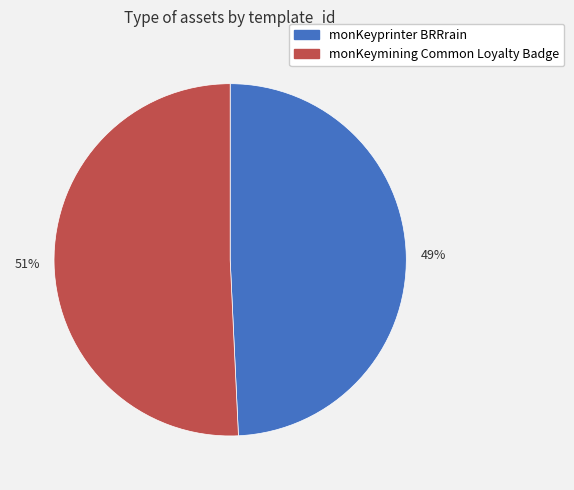

Rank the categories by value from highest to lowest.

51%, 49%